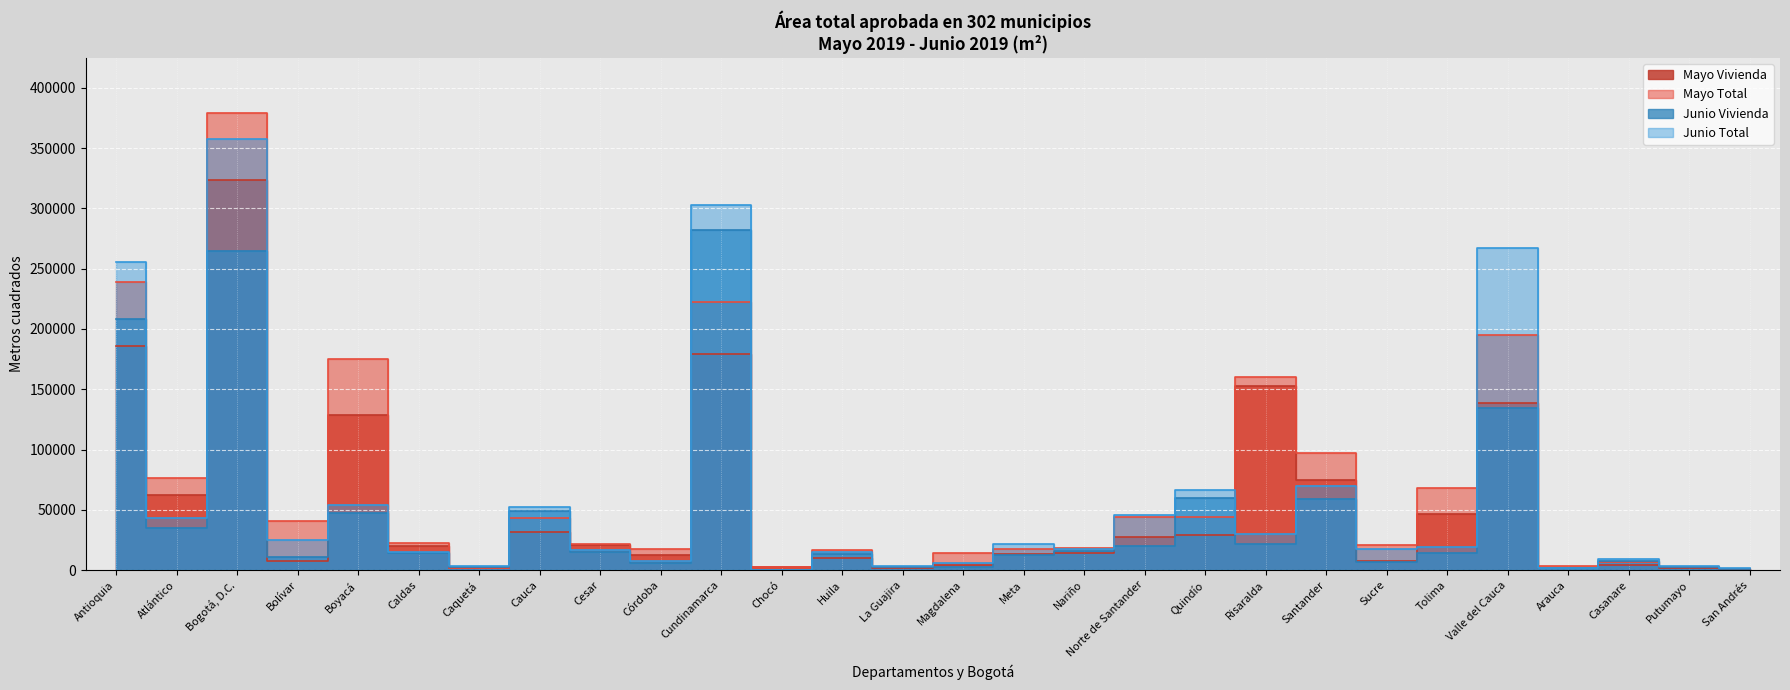

Where is the first local maximum for Mayo Vivienda?

Bogotá, D.C.